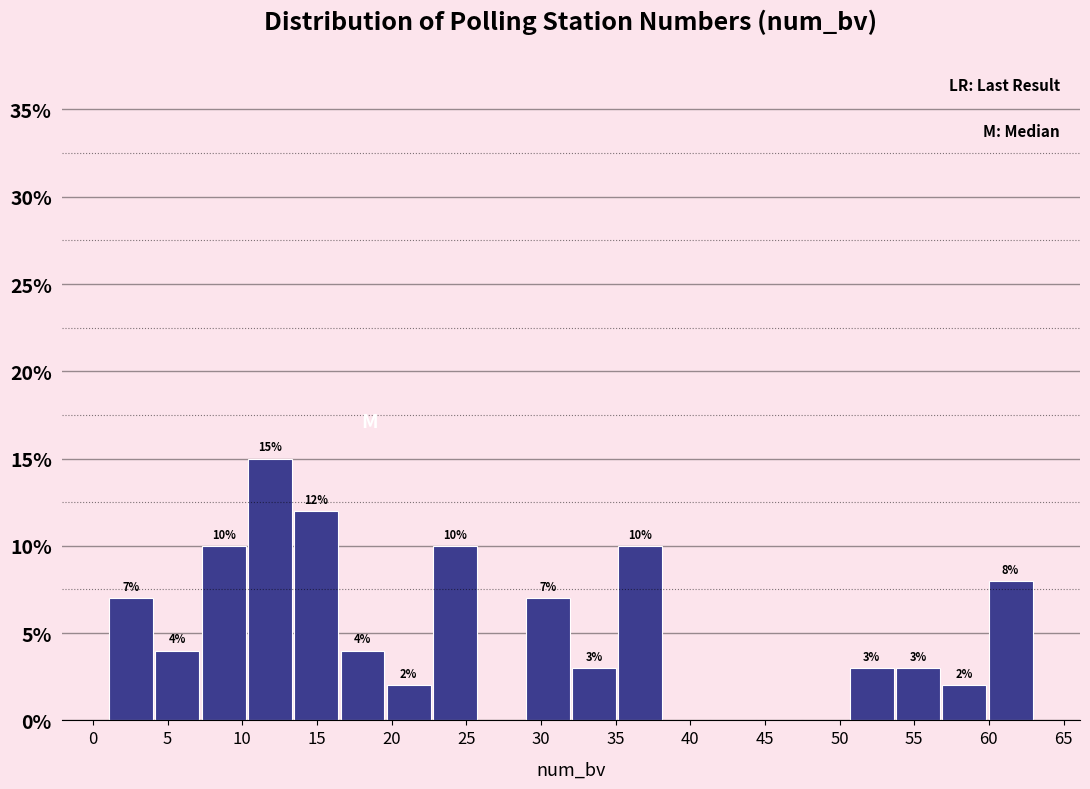

Over which range of the x-axis is the bar tallest?

10.3 to 13.4